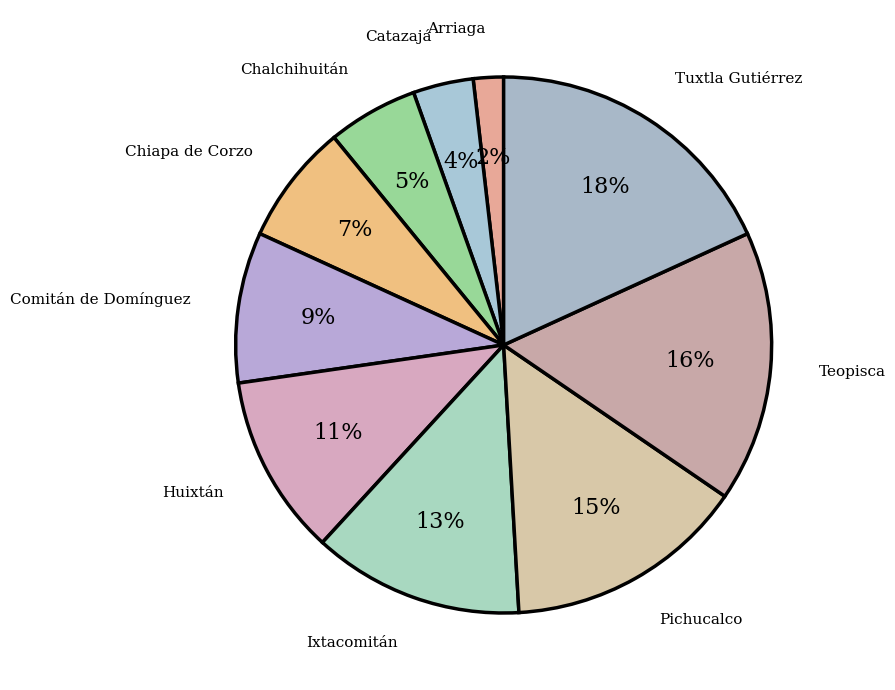

Is there any slice that represents more than half of the pie?

No